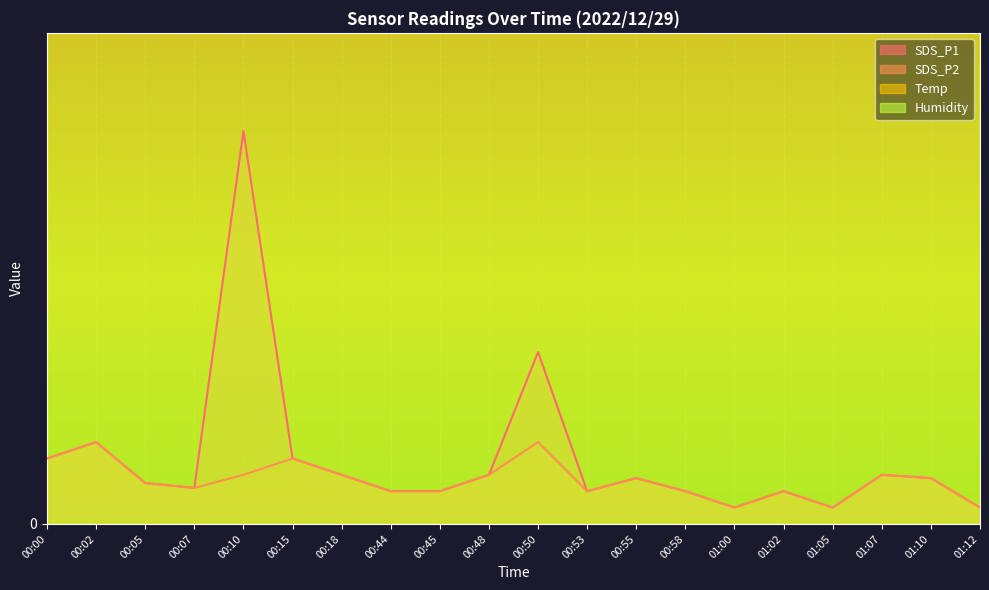

True or false: Temp has more than 1 points higher than both neighbors.

False